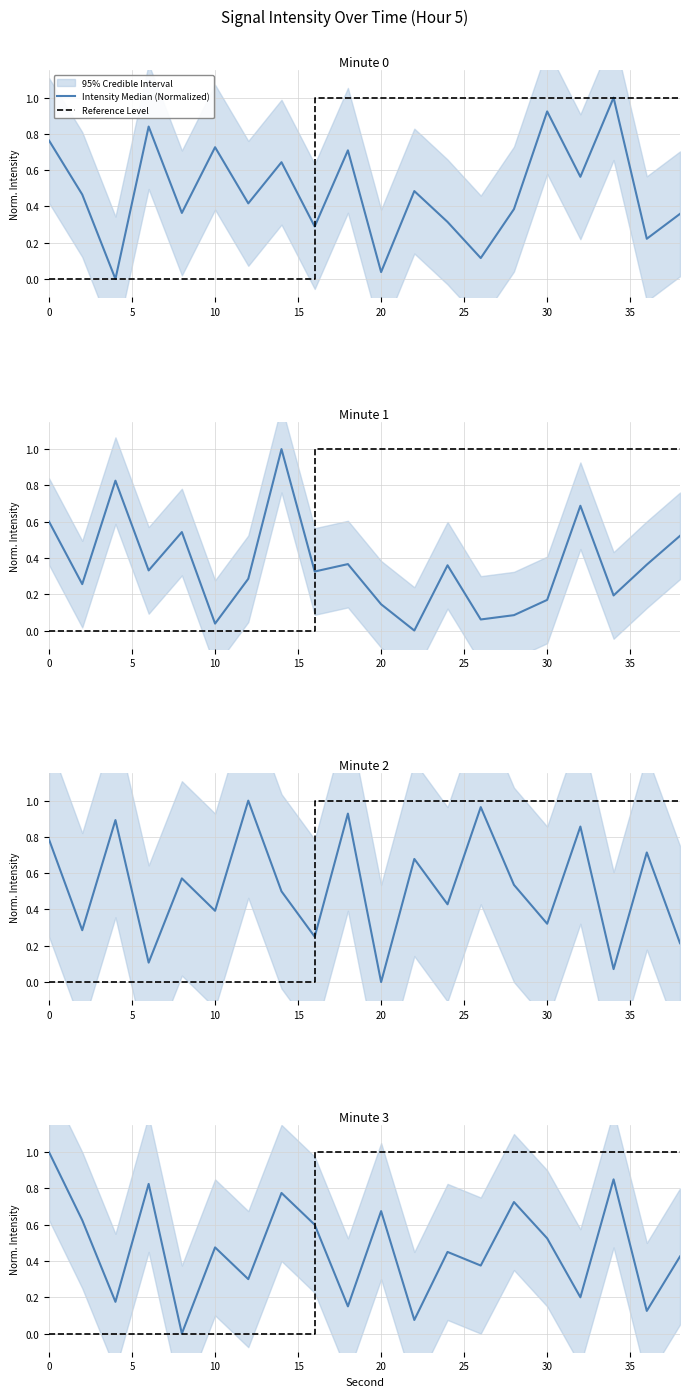

Where is the first local maximum for intensity_m1?

4